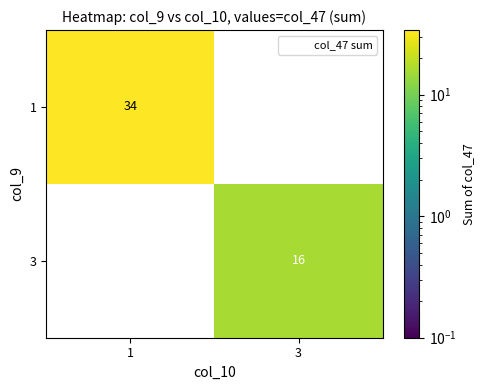

Rank the series by their maximum value, from lowest to highest.

3, 1